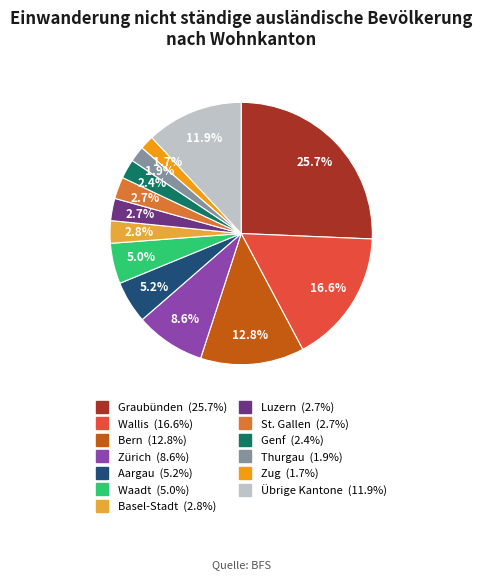

Is there any slice that represents more than half of the pie?

No